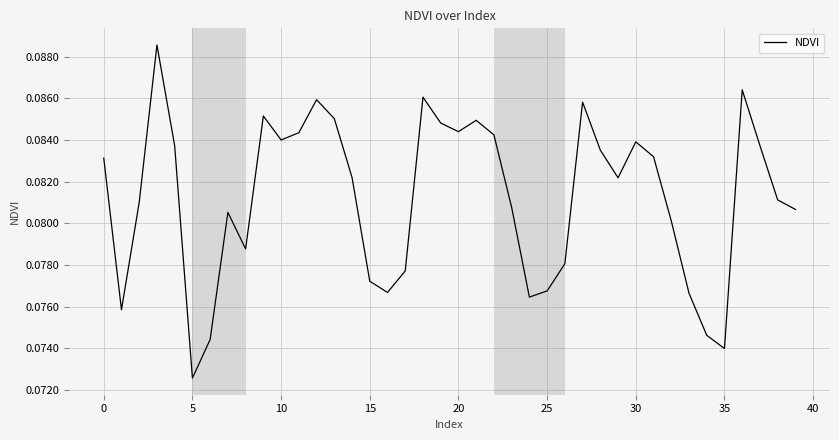

At which label is the value closest to 0?

5